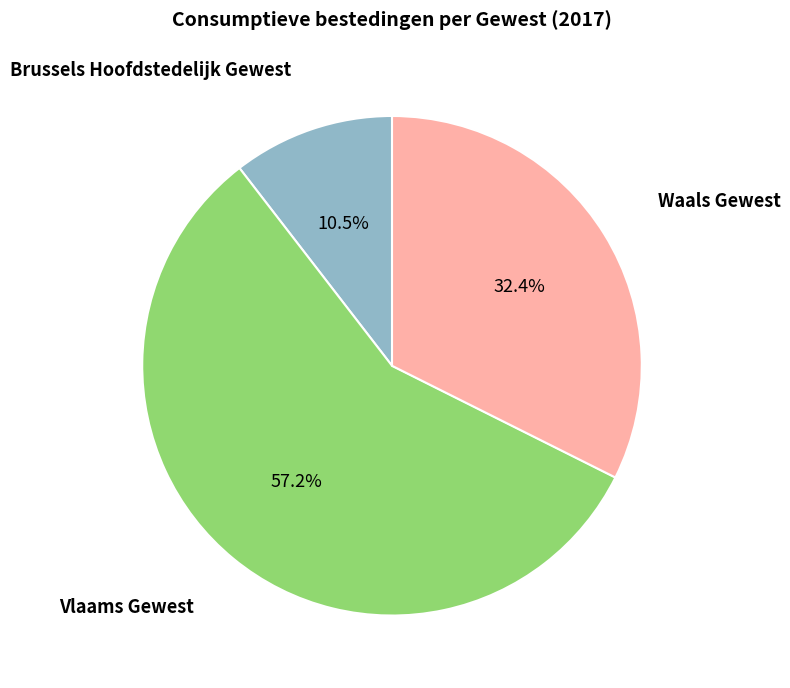

What percentage is the Vlaams Gewest slice, to the nearest percent?

57%